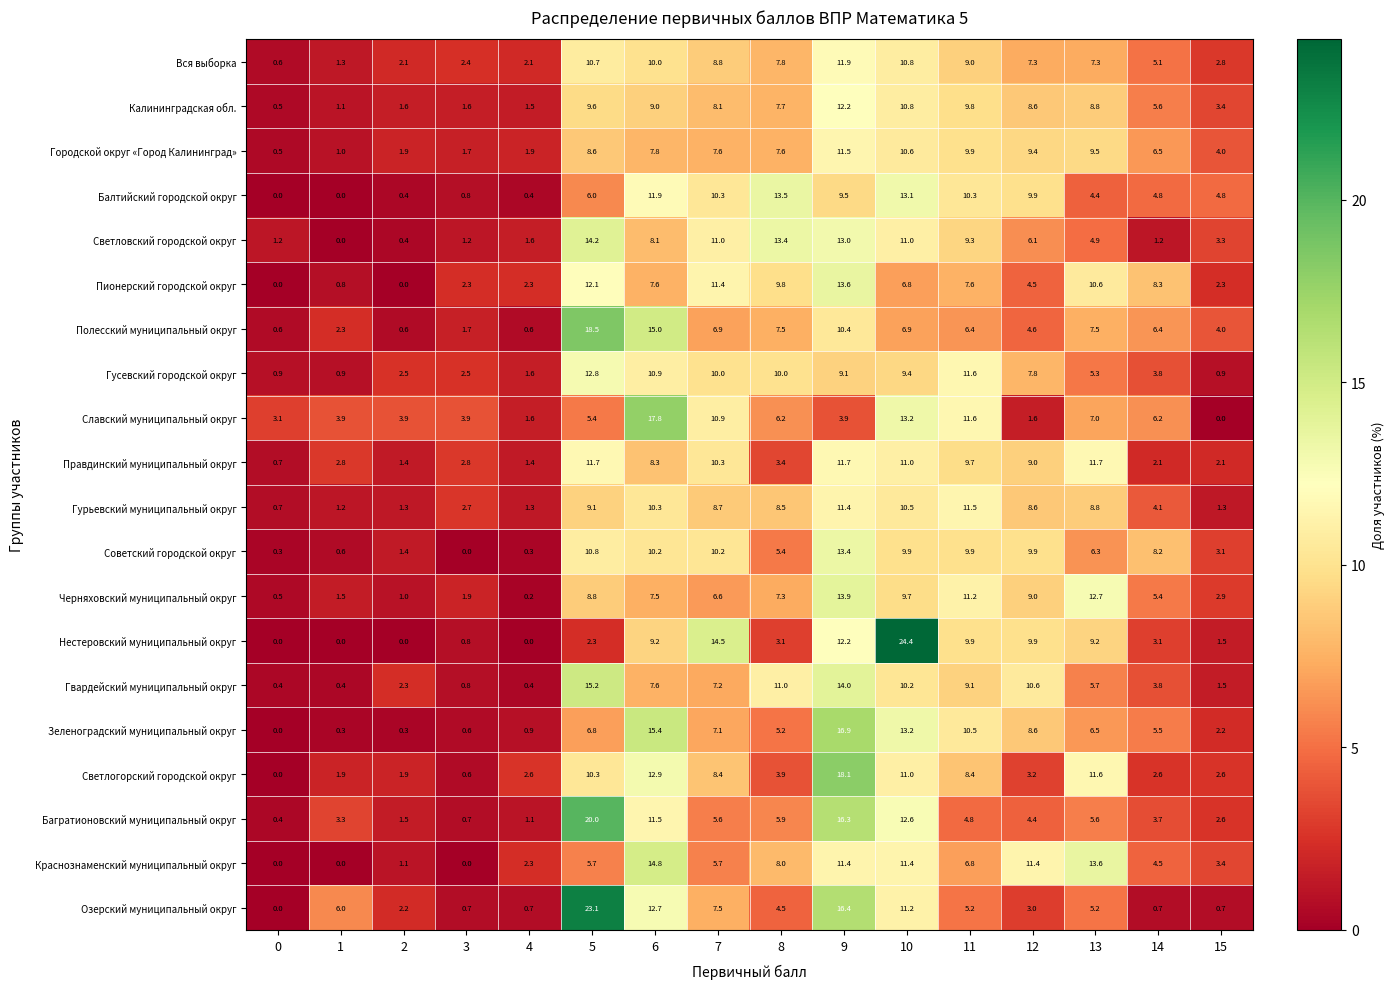

What is the difference between the highest and lowest values at 5?

20.8